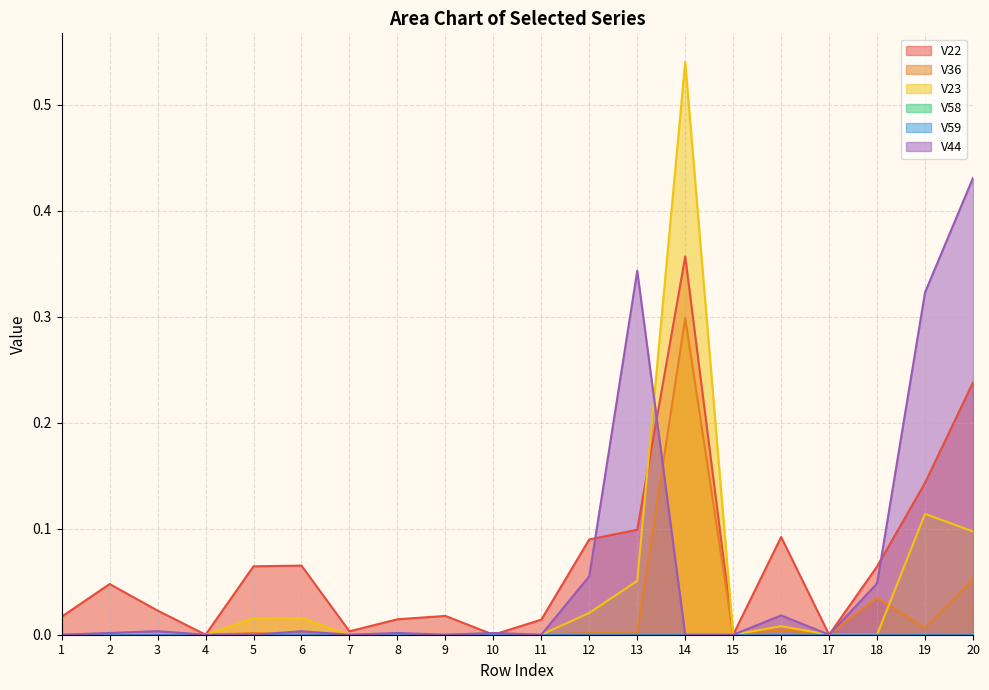

At which category does V22 reach its first local peak?

2